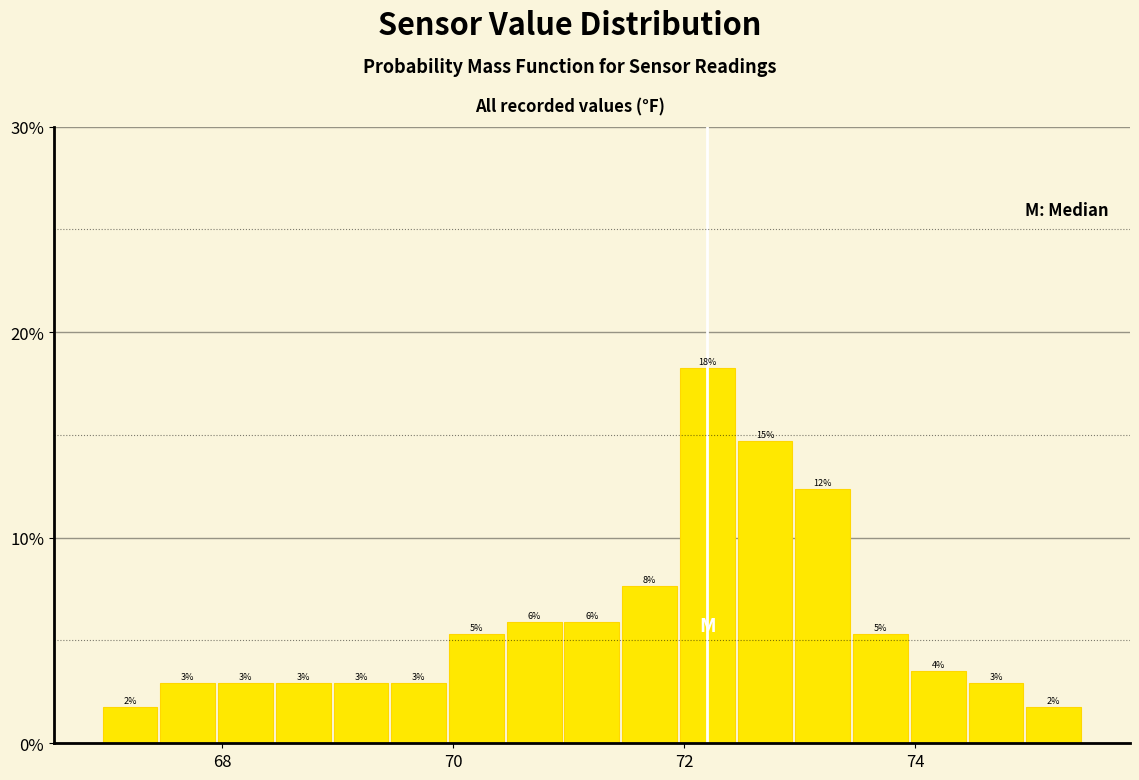

Read against the x-axis, roughly where is the centre of the tallest bar?

72.2